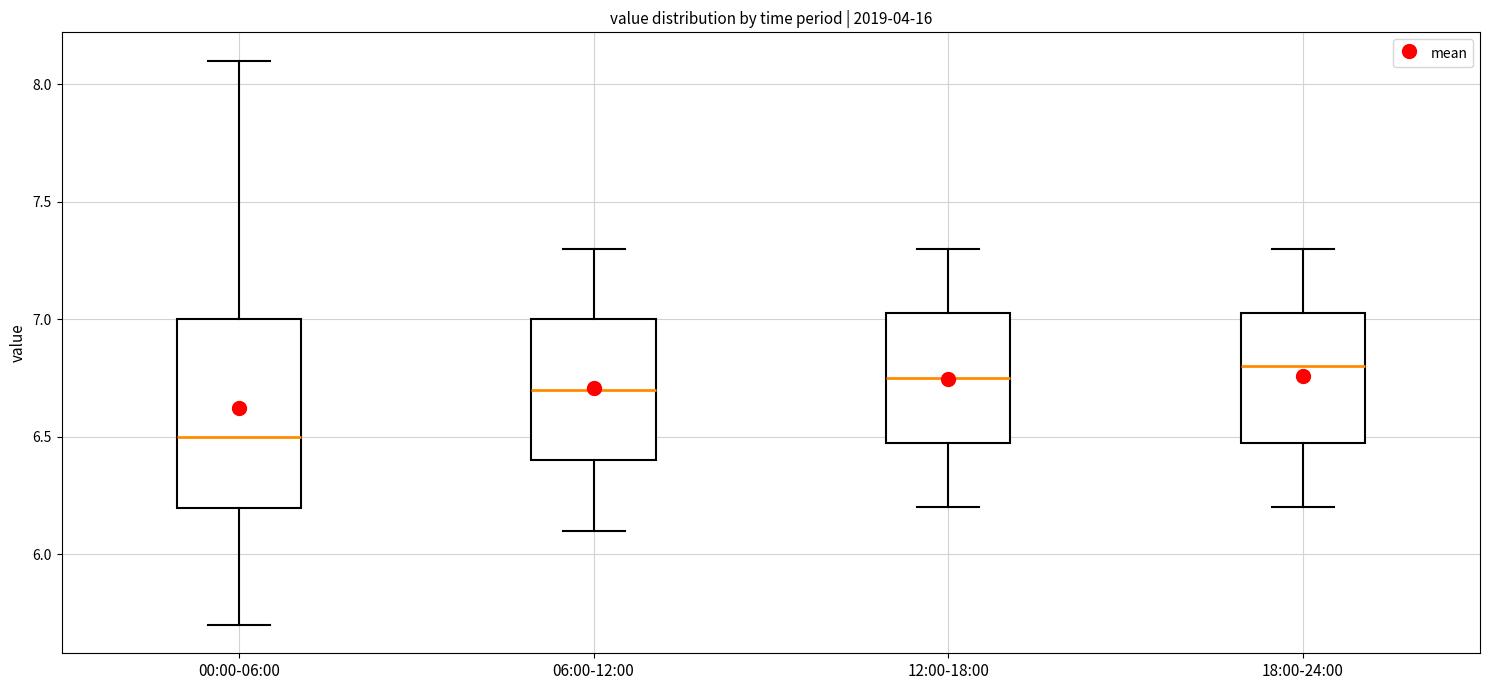

Which box's median line is the lowest?

00:00-06:00